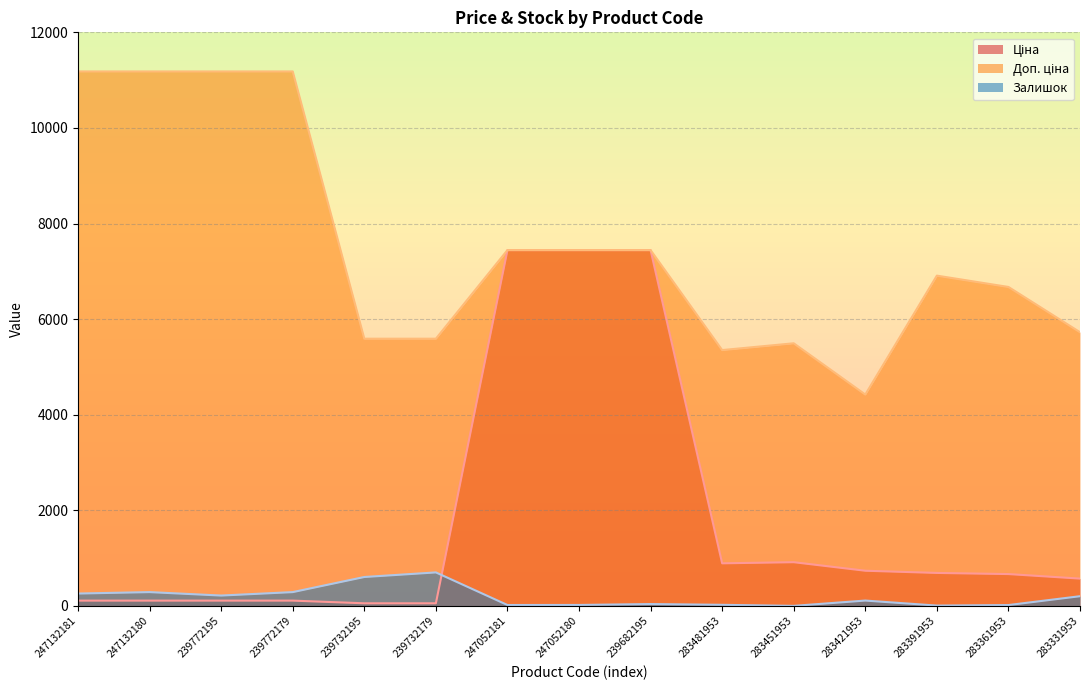

Reading left to right, extract all data points from this chart.

Ціна: 247132181=111.8	247132180=111.8	239772195=111.8	239772179=111.8	239732195=55.9	239732179=55.9	247052181=7444.6	247052180=7444.6	239682195=7444.6	283481953=892.2	283451953=915.8	283421953=737.2	283391953=691.0	283361953=667.4	283331953=572.7
Доп. ціна: 247132181=11182.0	247132180=11182.0	239772195=11182.0	239772179=11182.0	239732195=5591.0	239732179=5591.0	247052181=7444.6	247052180=7444.6	239682195=7444.6	283481953=5353.1	283451953=5495.0	283421953=4423.0	283391953=6910.3	283361953=6673.6	283331953=5727.0
Залишок: 247132181=260.0	247132180=290.0	239772195=218.0	239772179=290.0	239732195=606.0	239732179=702.0	247052181=20.0	247052180=21.0	239682195=40.0	283481953=24.0	283451953=2.0	283421953=113.0	283391953=8.0	283361953=19.0	283331953=204.0